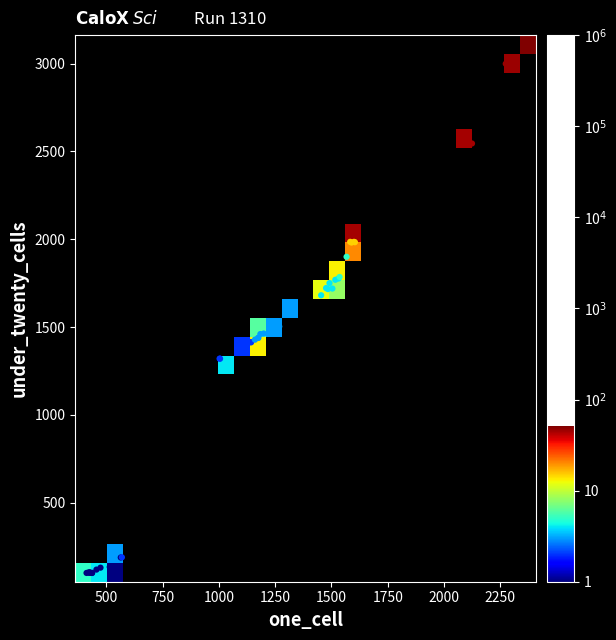

Is it true that 2012-01-18 equals 1365 at one_cell?

False